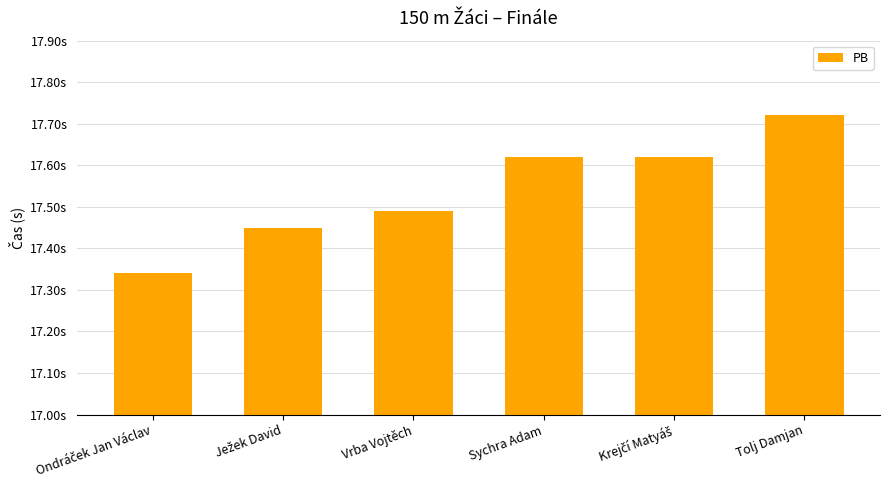

Are the bars horizontal?

No